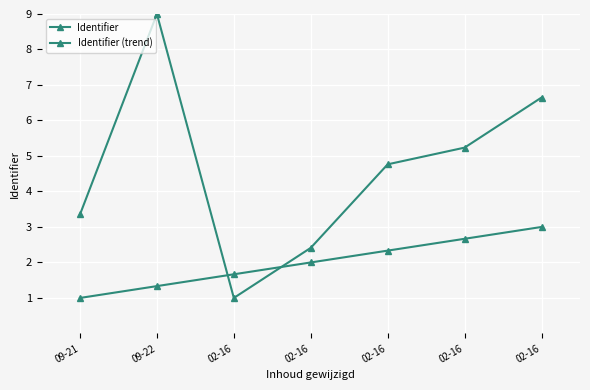

True or false: Identifier and Identifier (trend) cross at least once.

True